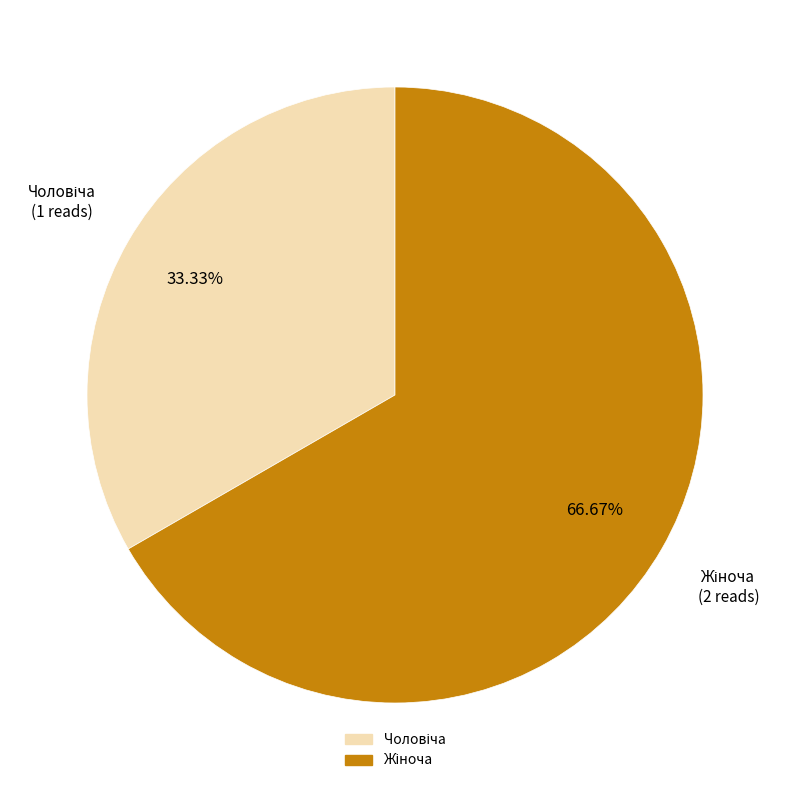

How many segments does this pie chart have?

2